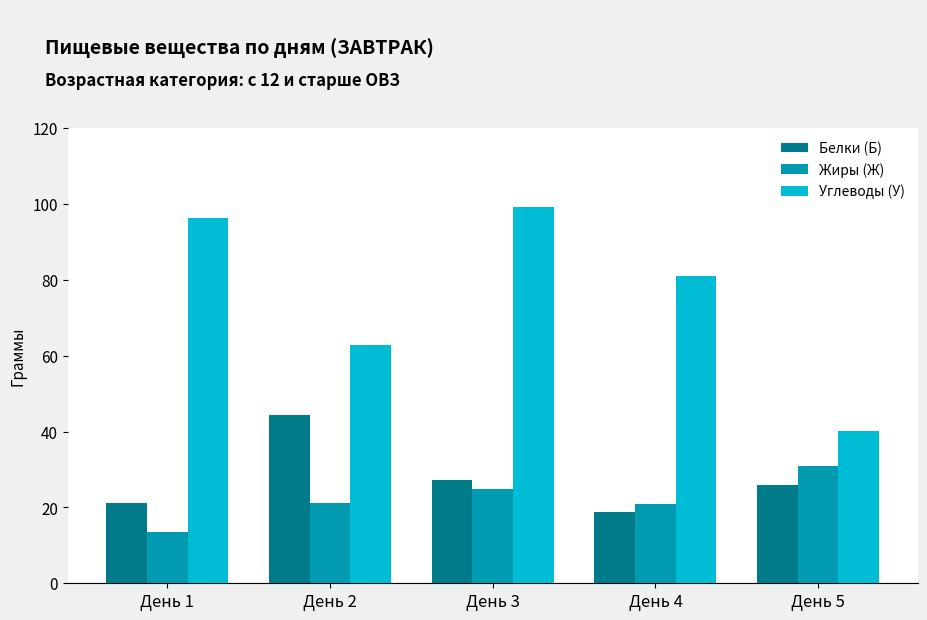

What value does the Углеводы (У) series have at День 2?

62.8